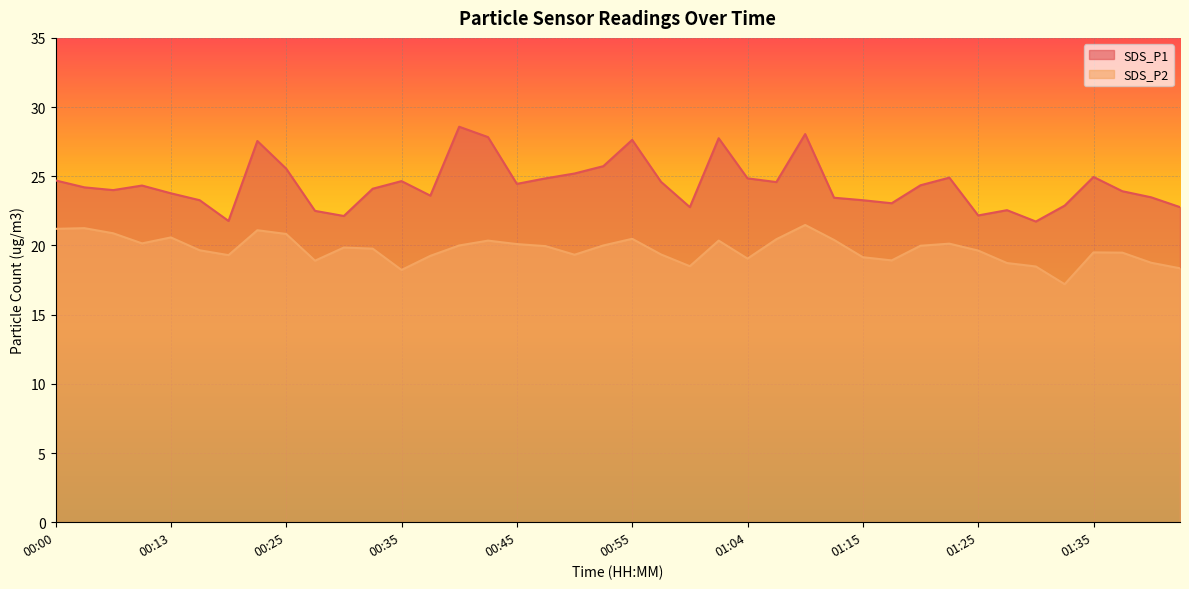

At 00:03, list the series in order from smallest to largest.

SDS_P2, SDS_P1